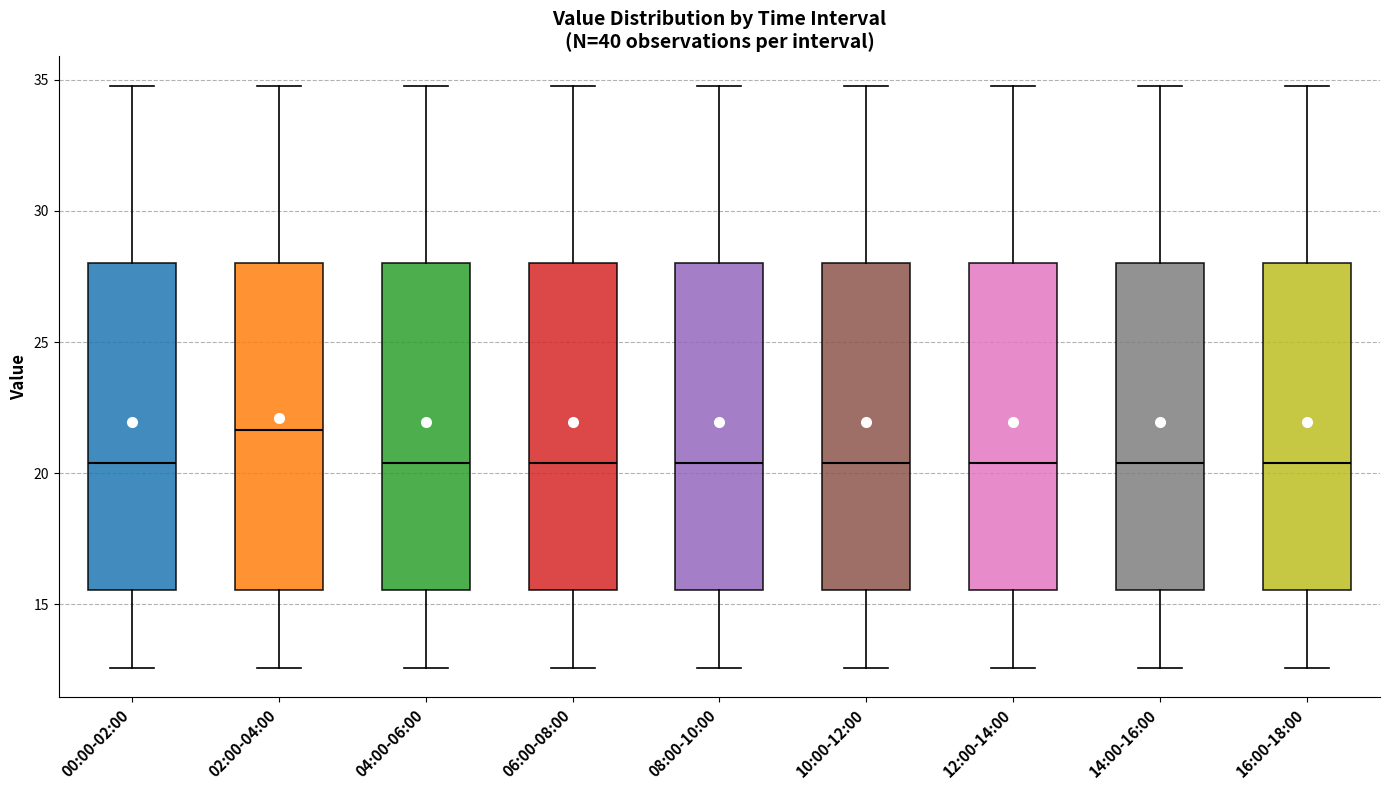

Reading left to right, transcribe this box plot: for each box, give where its median line is, the range the box spans, and where its two whiskers end, as read against the y-axis. The values are not printed on the chart, so give them approximately, as read against the axis.

00:00-02:00: median 20.5, box 15.5 to 28.0, whiskers 12.5 to 35.0
02:00-04:00: median 21.5, box 15.5 to 28.0, whiskers 12.5 to 35.0
04:00-06:00: median 20.5, box 15.5 to 28.0, whiskers 12.5 to 35.0
06:00-08:00: median 20.5, box 15.5 to 28.0, whiskers 12.5 to 35.0
08:00-10:00: median 20.5, box 15.5 to 28.0, whiskers 12.5 to 35.0
10:00-12:00: median 20.5, box 15.5 to 28.0, whiskers 12.5 to 35.0
12:00-14:00: median 20.5, box 15.5 to 28.0, whiskers 12.5 to 35.0
14:00-16:00: median 20.5, box 15.5 to 28.0, whiskers 12.5 to 35.0
16:00-18:00: median 20.5, box 15.5 to 28.0, whiskers 12.5 to 35.0